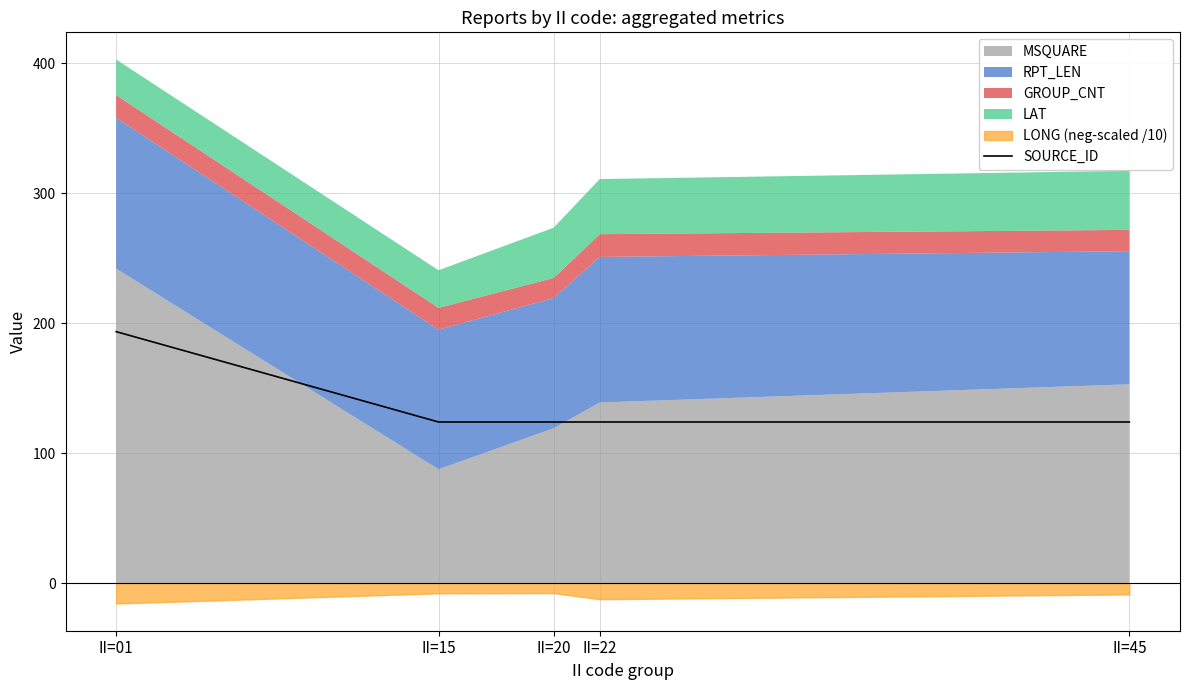

Reading right to left, what are all the values shown in this chart?

124.0	124.0	124.0	124.0	193.5